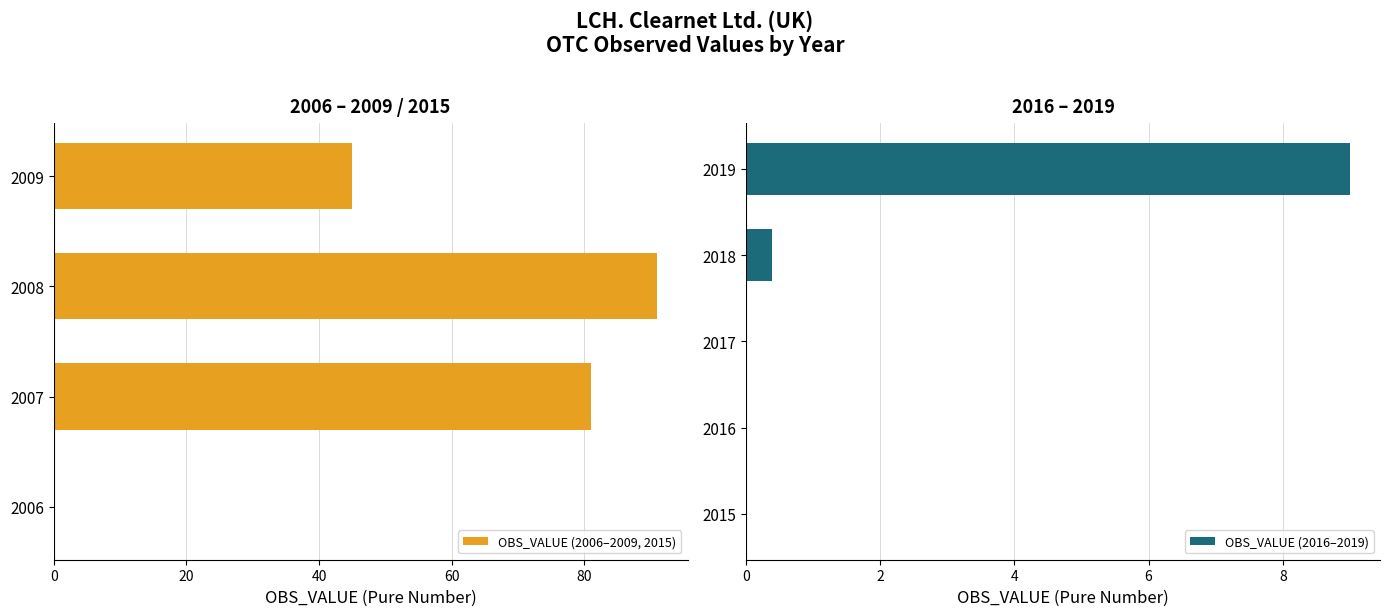

Reading right to left, extract all data points from this chart.

9.0	0.4	0.0	0.0	0.0	0.0	0.0	0.0	0.0	0.0	45.0	91.0	81.0	0.0